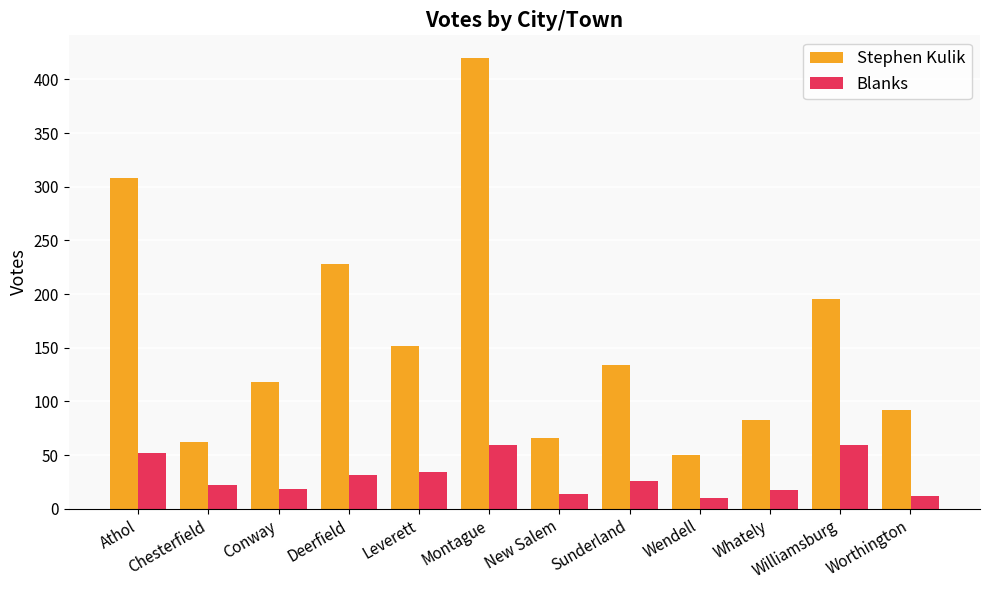

What are all the series names shown in the legend?

Stephen Kulik, Blanks